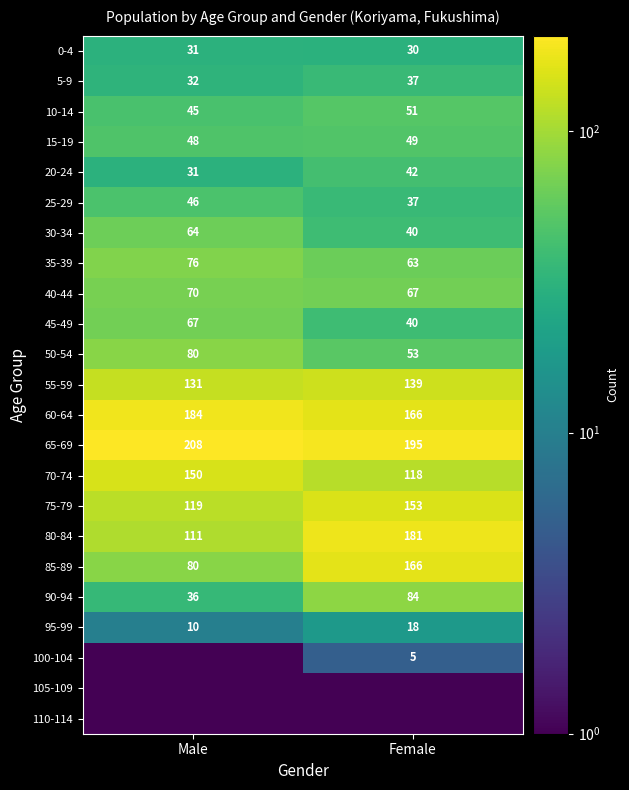

What value does the 0-4 series have at Female?

30.0